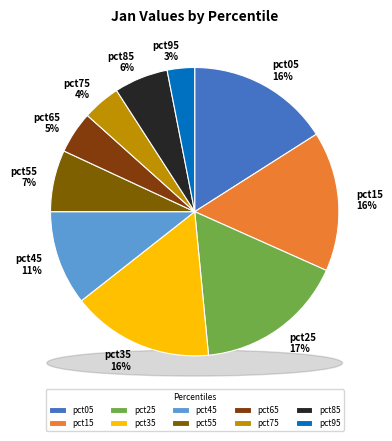

Is it true that pct85 is 6% of the pie?

True